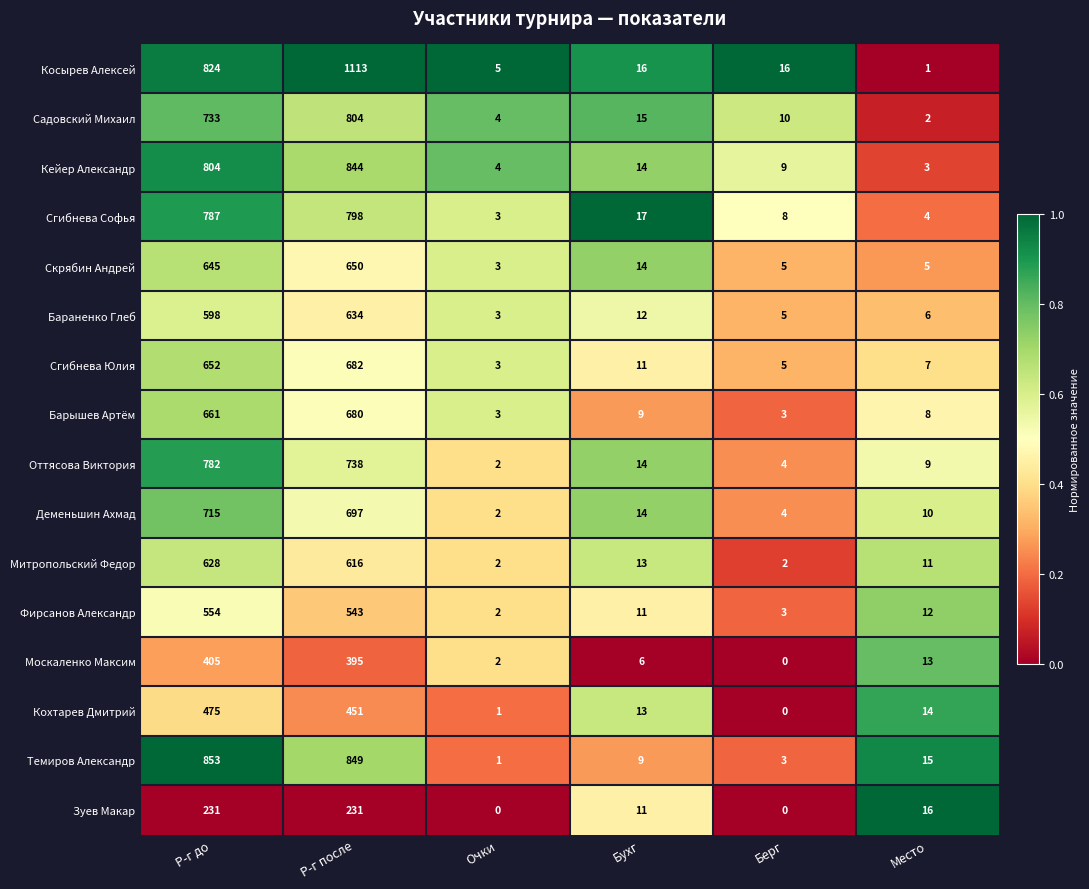

Where is Сгибнева Софья nearest to the value 400?

Бухг